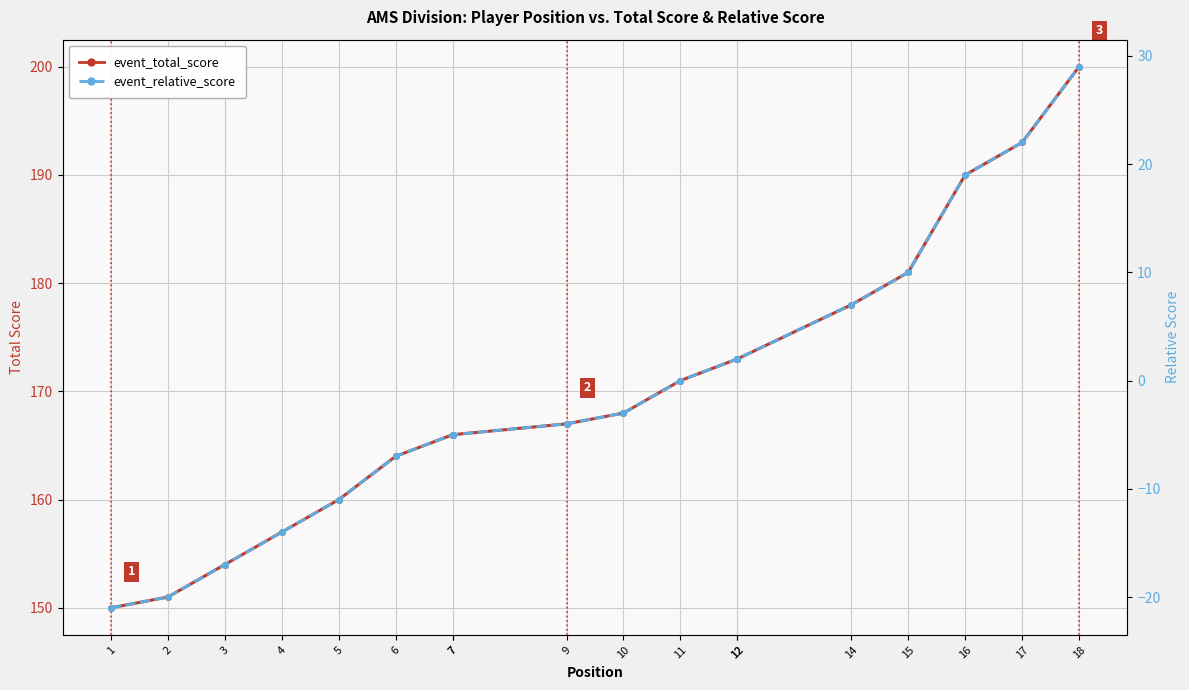

How many lines are shown in the chart?

2